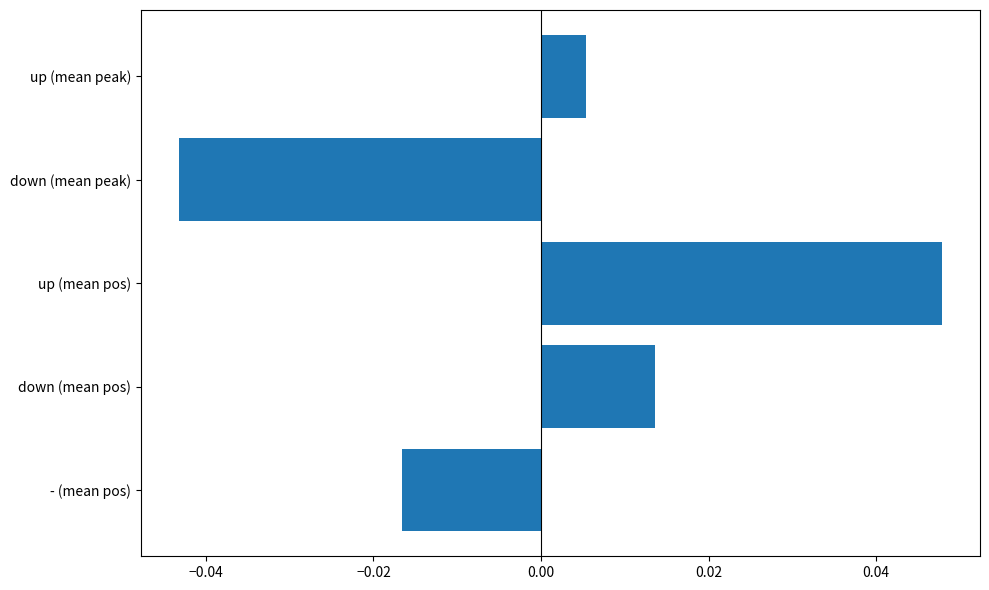

Count the number of categories in the chart.

5